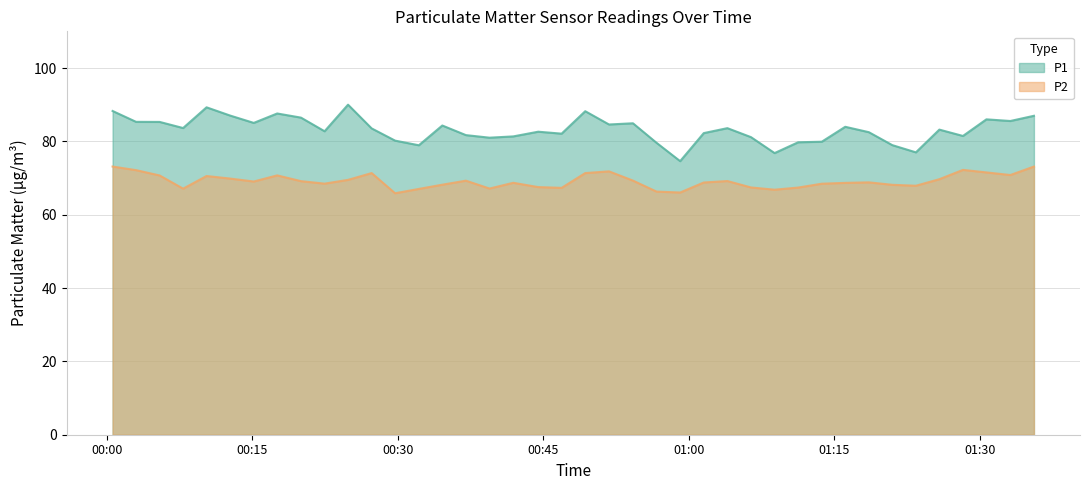

Does the chart have visible grid lines?

Yes